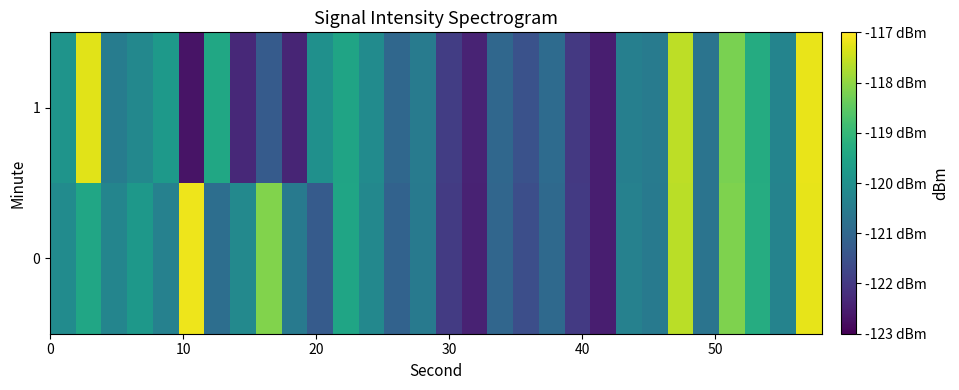

Count the number of data series in this chart.

2